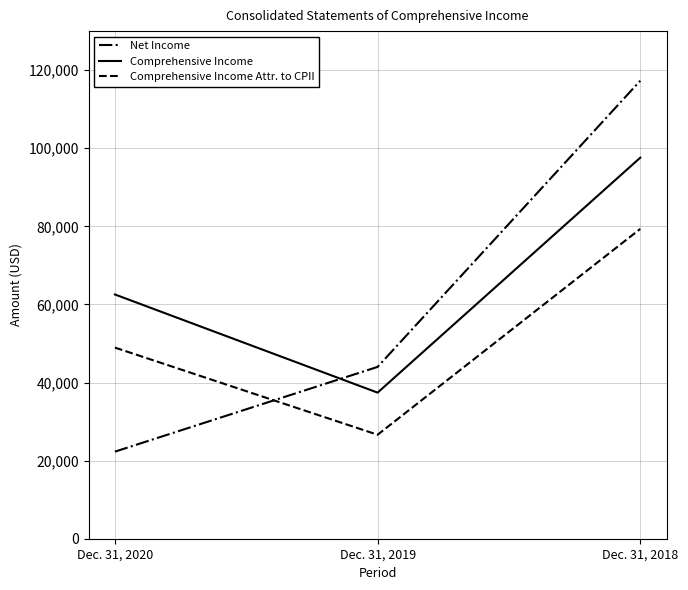

At which label does Comprehensive Income reach its peak?

Dec. 31, 2018